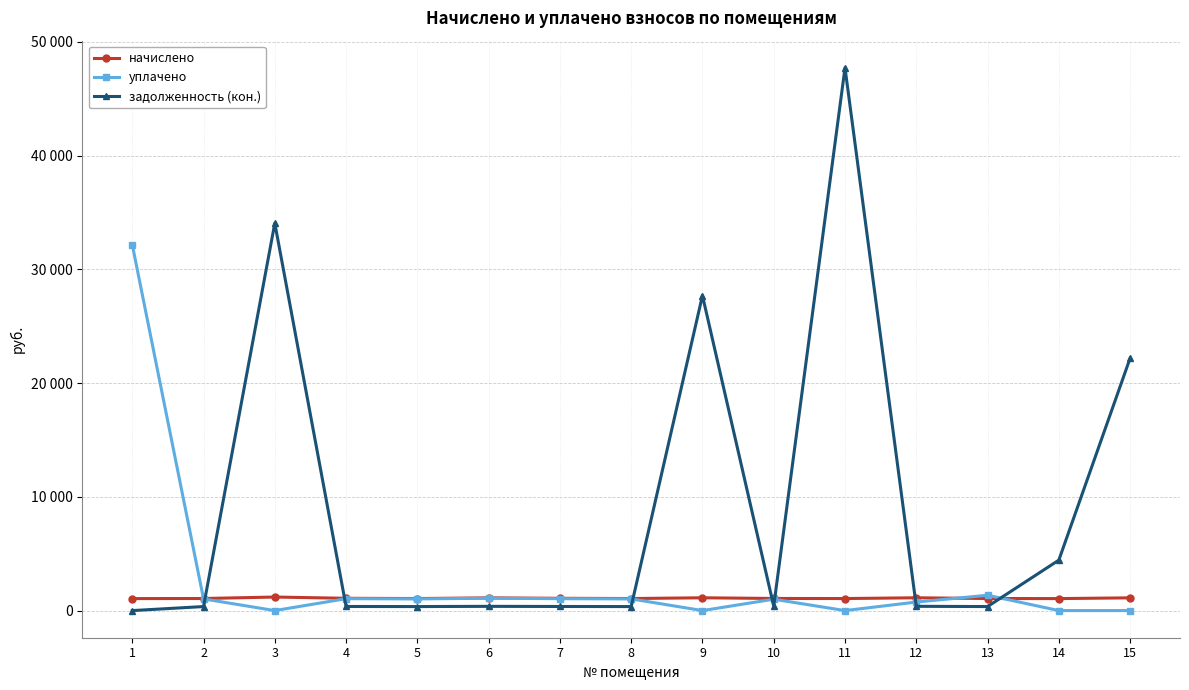

Which category has the highest value across all series?

11